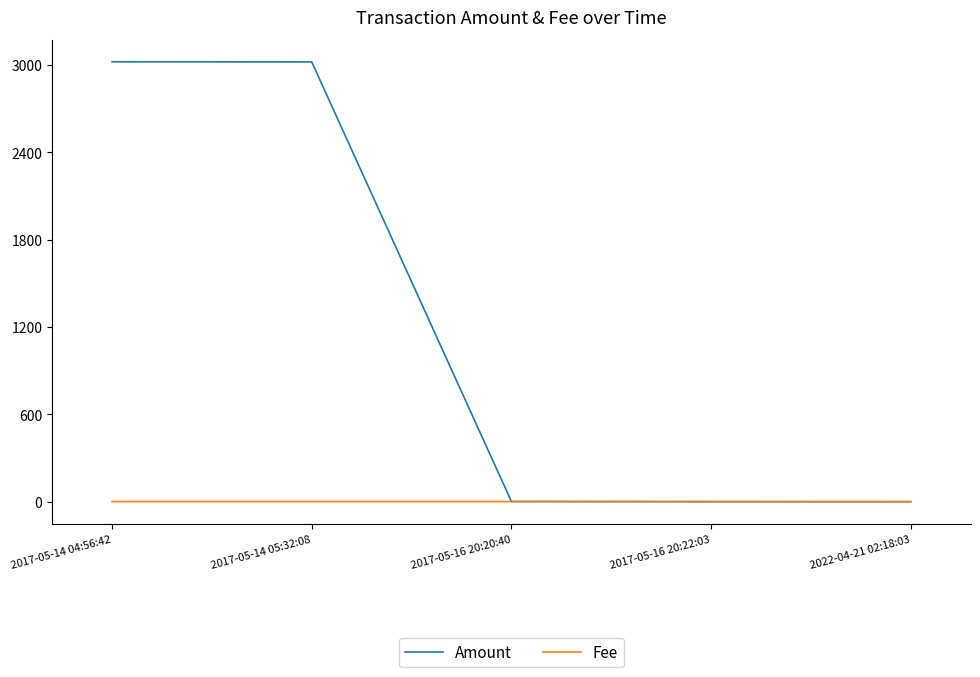

What are all the series names shown in the legend?

Amount, Fee